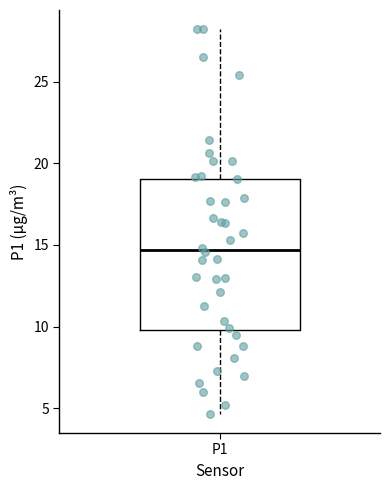

Transcribe this box plot: give where the median line is, the range the box spans, and where the two whiskers end, as read against the y-axis. The values are not printed on the chart, so give them approximately, as read against the axis.

median 14.5, box 10.0 to 19.0, whiskers 4.5 to 28.0